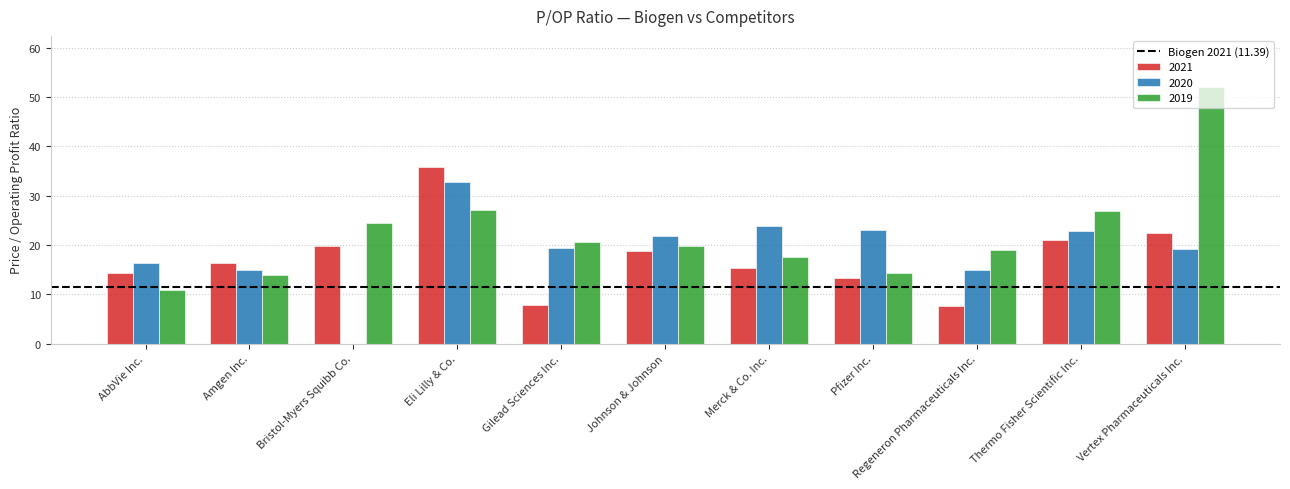

How many distinct data groups are displayed?

3